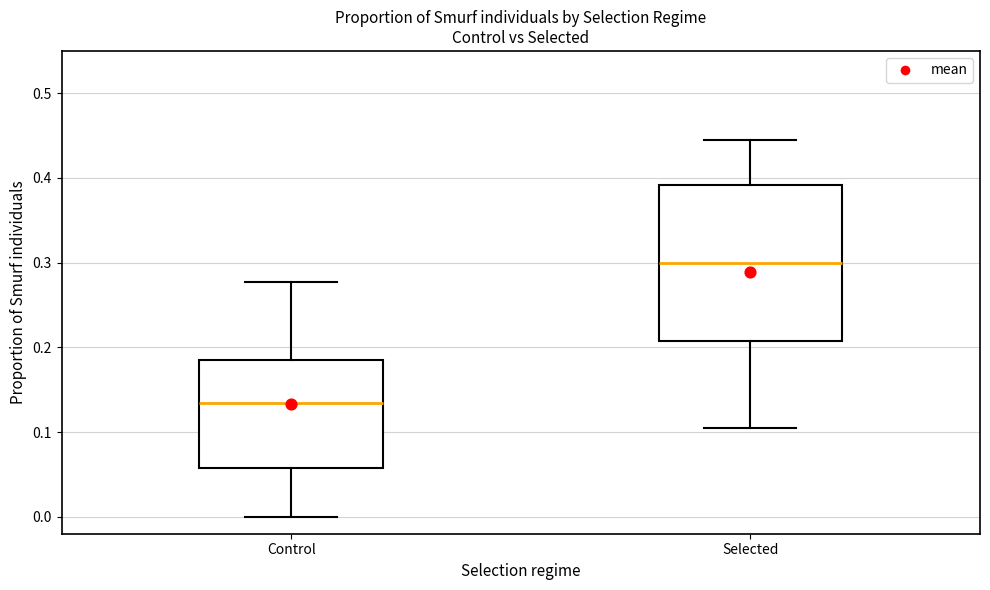

Comparing the boxes themselves (not the whiskers), which one is the tallest?

Selected